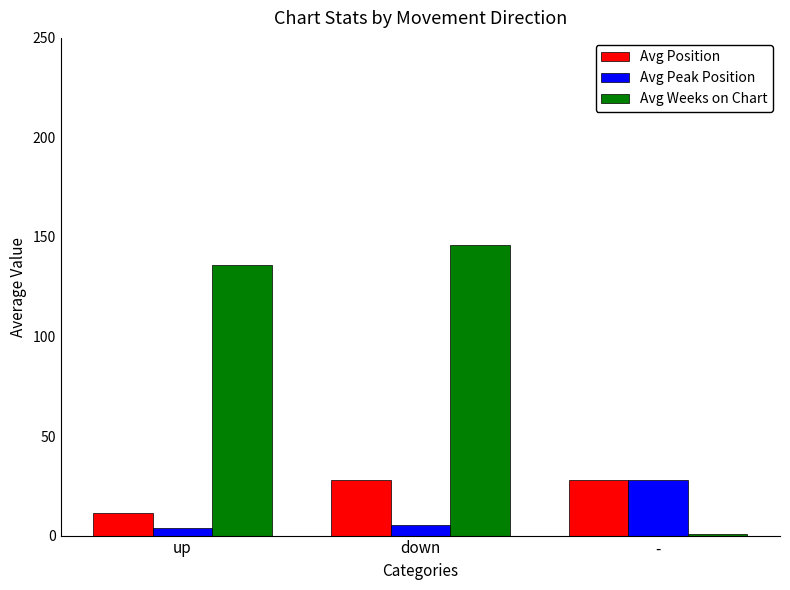

How many groups of bars are there?

3